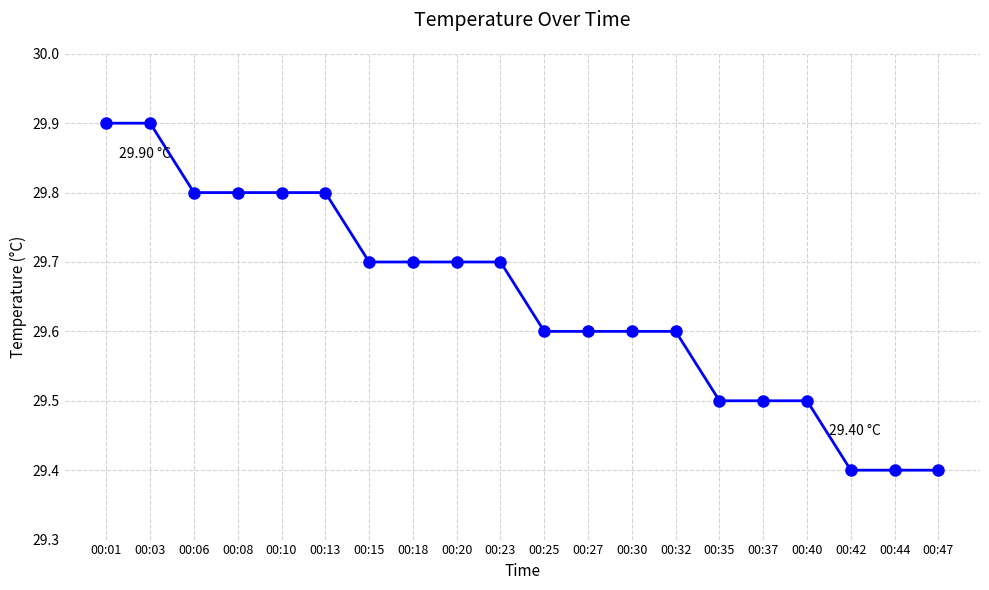

What is the value of the 3rd point from the left?

29.8